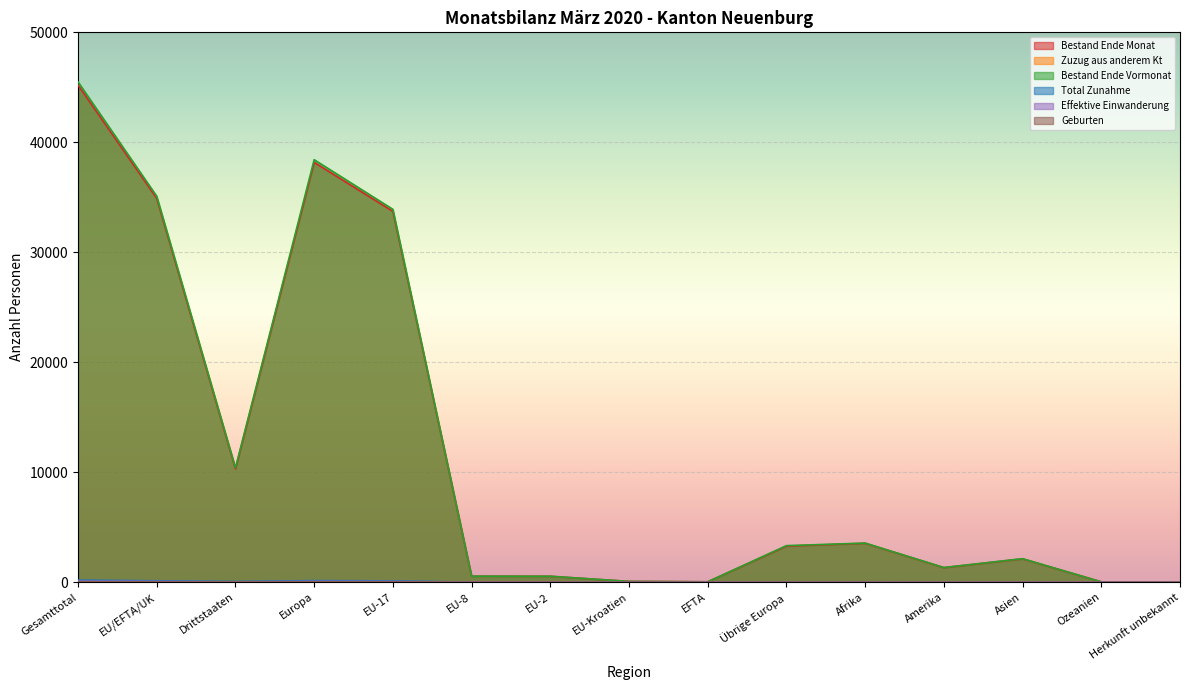

What is the total value across all series at Asien?

4290